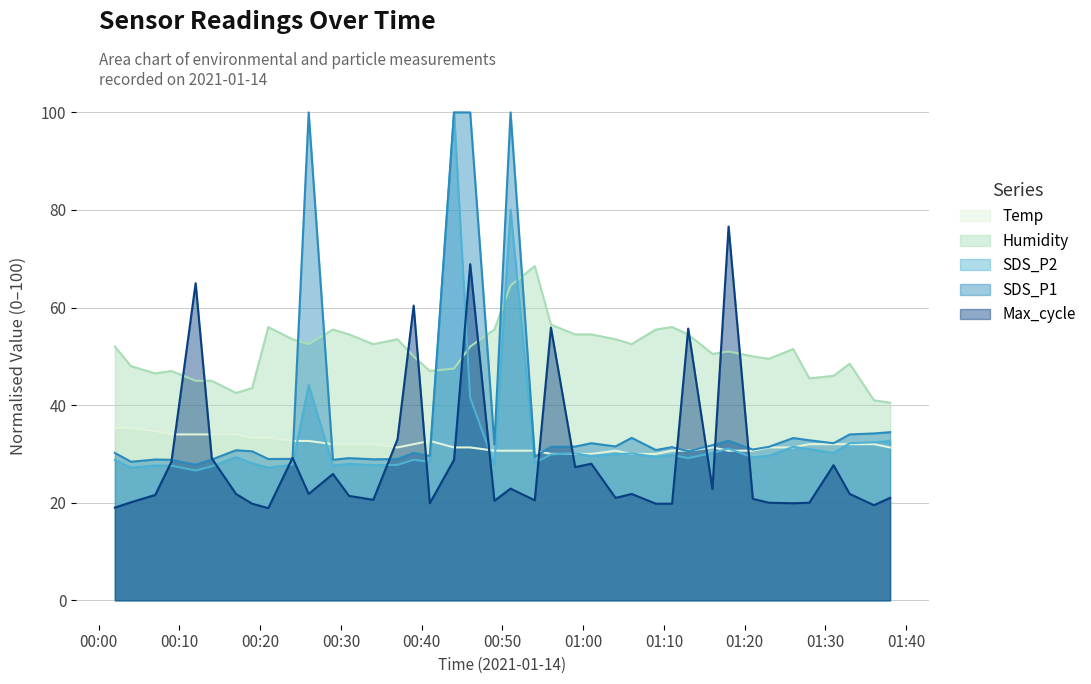

What is the difference between the maximum and minimum values in the Temp series?

5.3